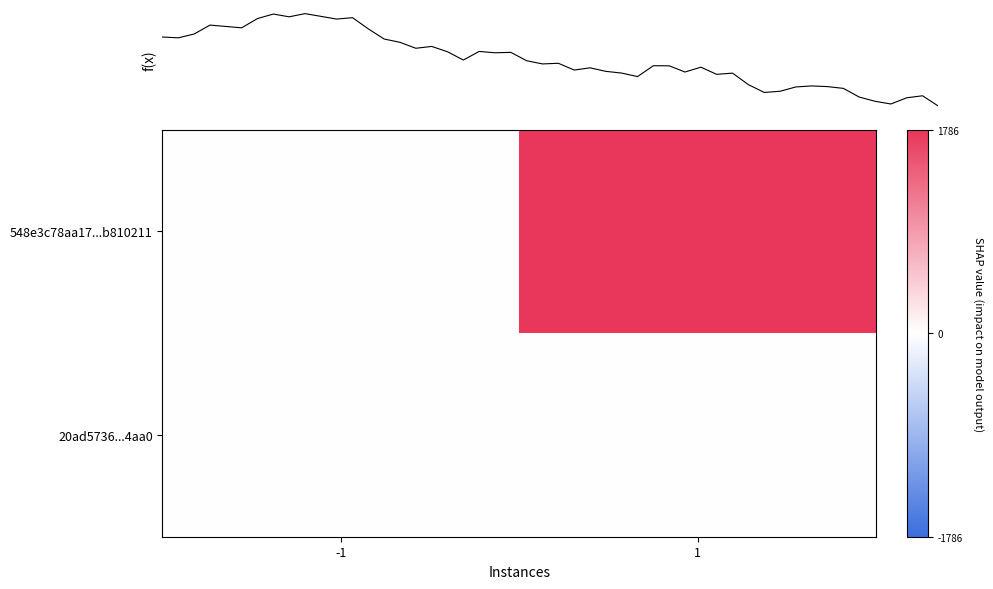

Between -1 and 1, which series saw the biggest shift?

548e3c78aa17...b810211